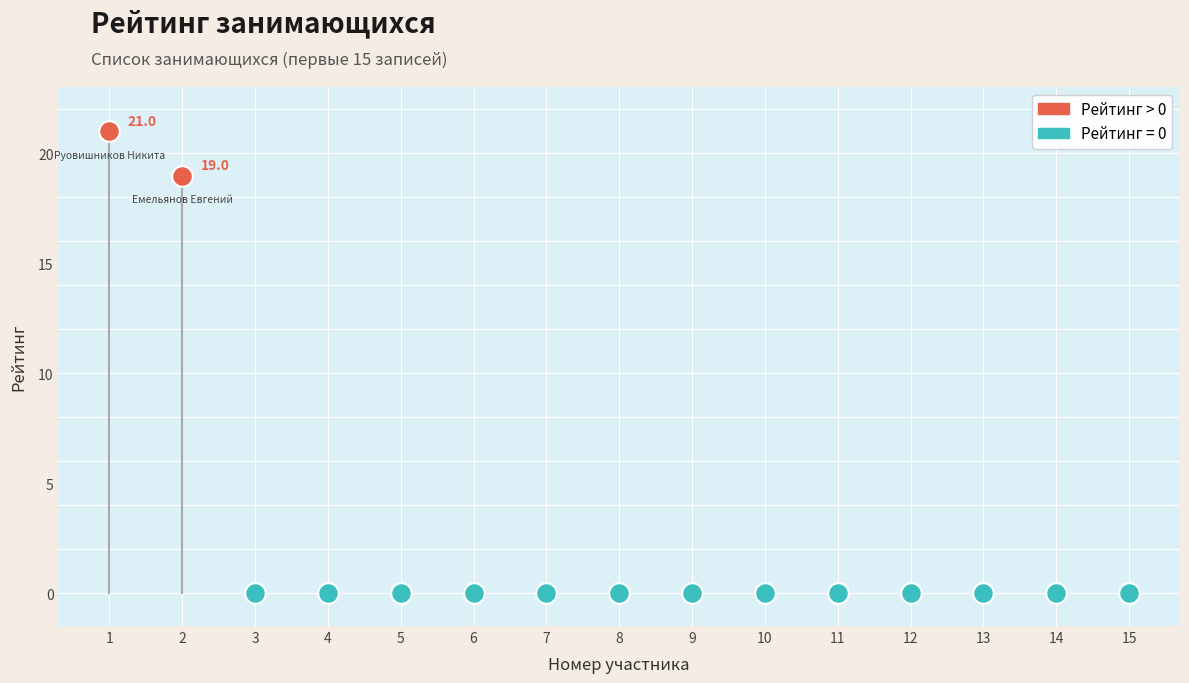

What are all the series names shown in the legend?

Рейтинг > 0, Рейтинг = 0